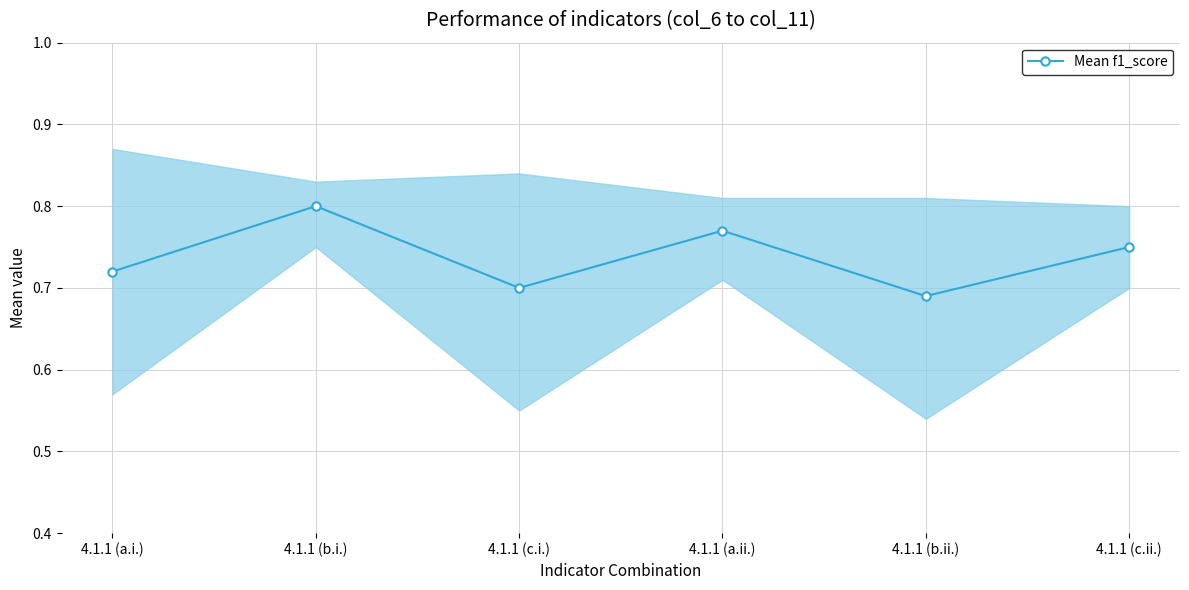

How many points are higher than both their immediate neighbors (excluding endpoints)?

2